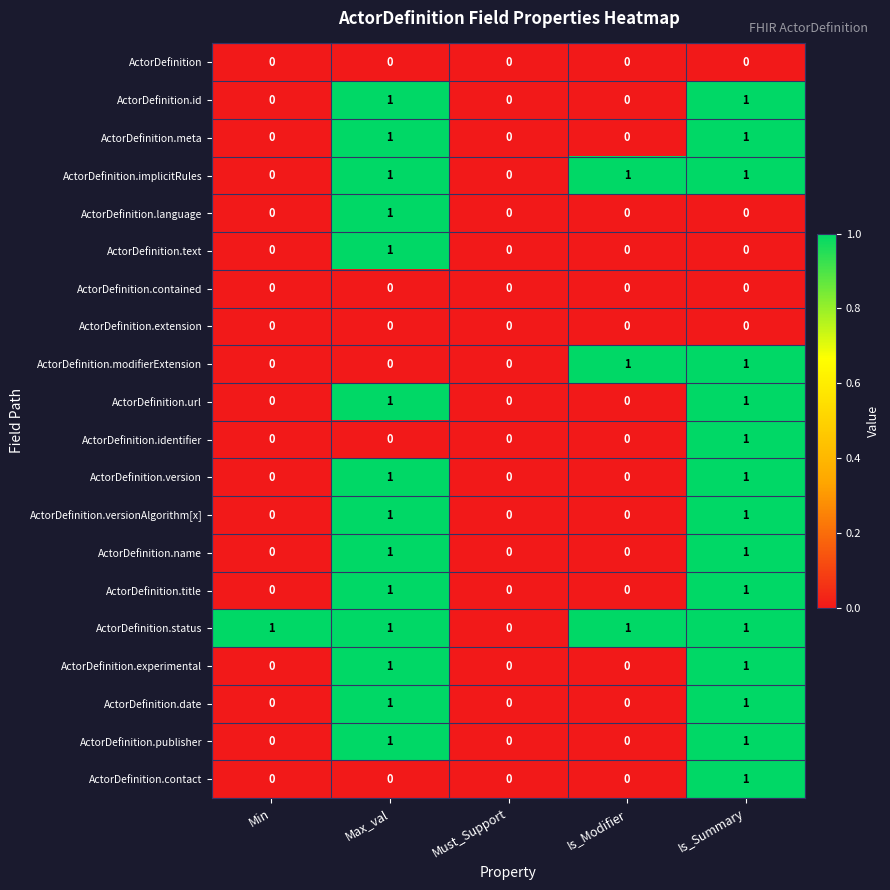

The ActorDefinition.language series shows 1 at Max_val. True or false?

True